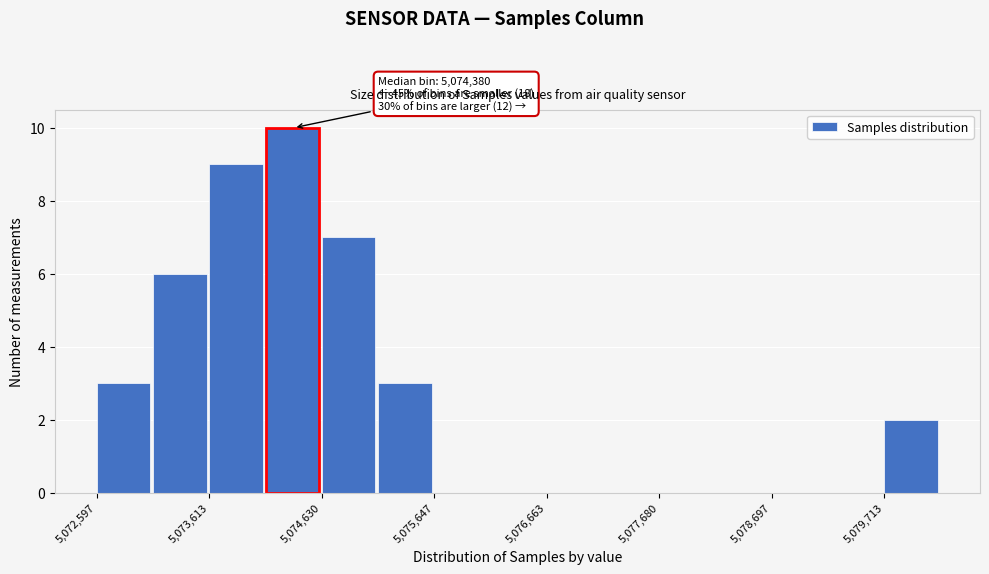

Read against the x-axis, roughly where is the centre of the tallest bar?

5074400